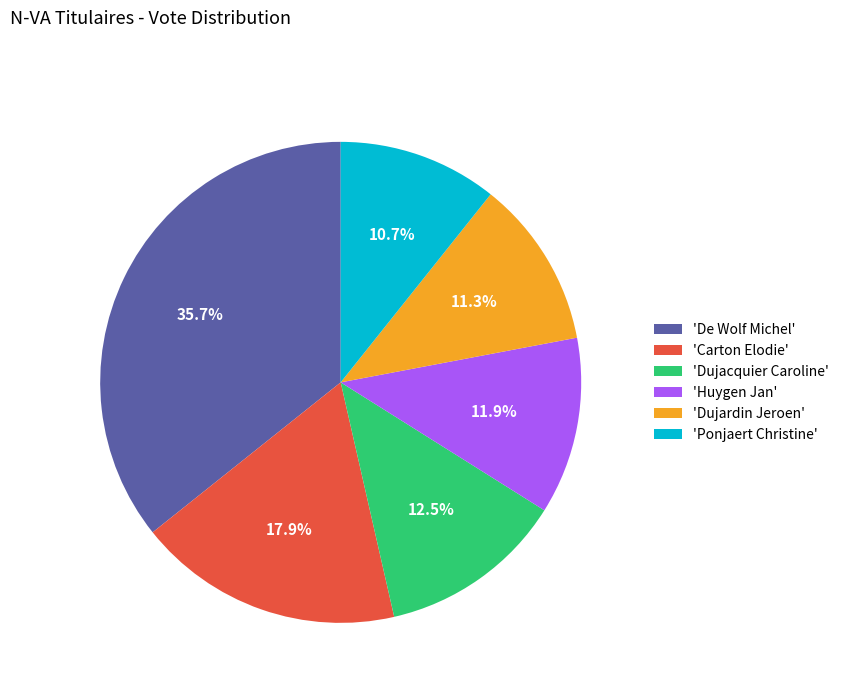

Is 'Dujacquier Caroline' the majority of the pie?

No